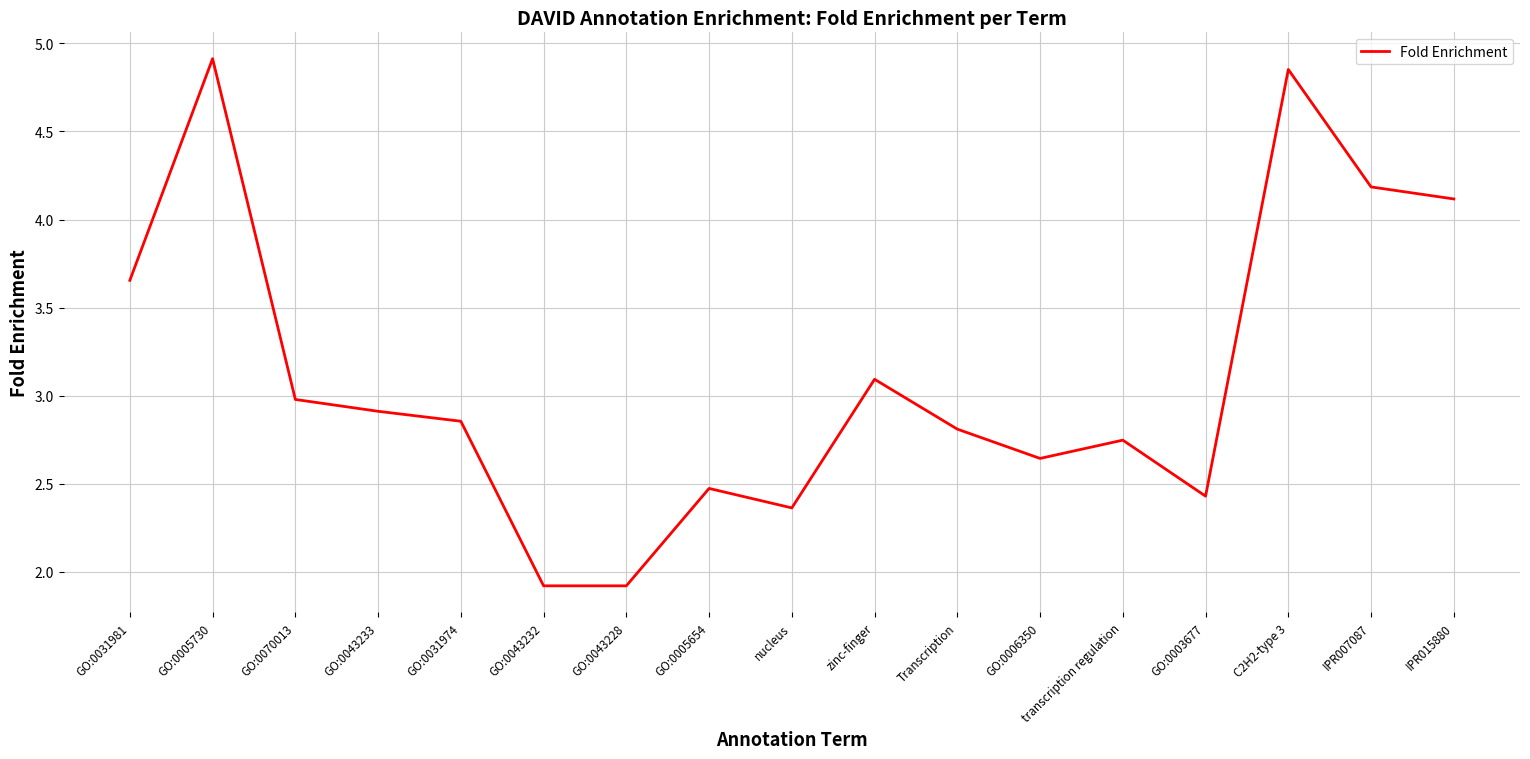

Where is the data nearest to the value 3?

GO:0070013